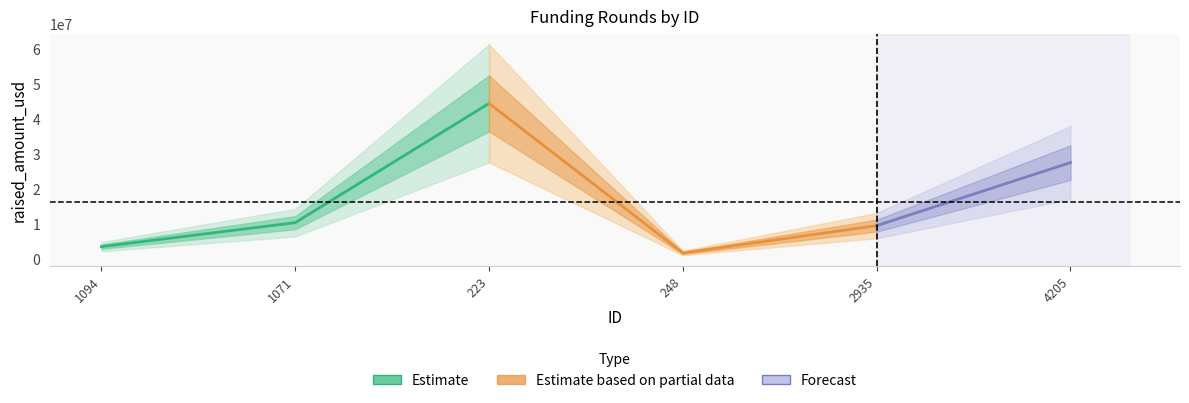

What is the maximum value shown in the chart?

44400000